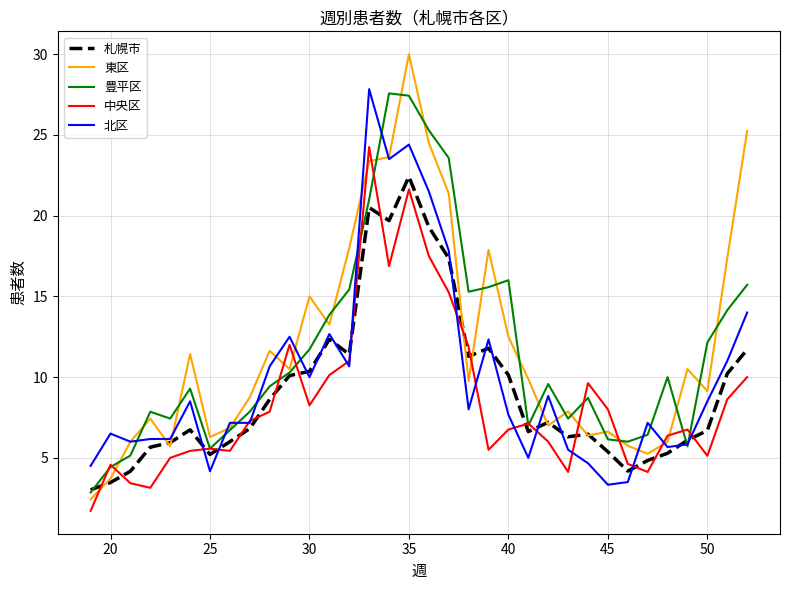

What is the minimum value shown in the chart?

1.7